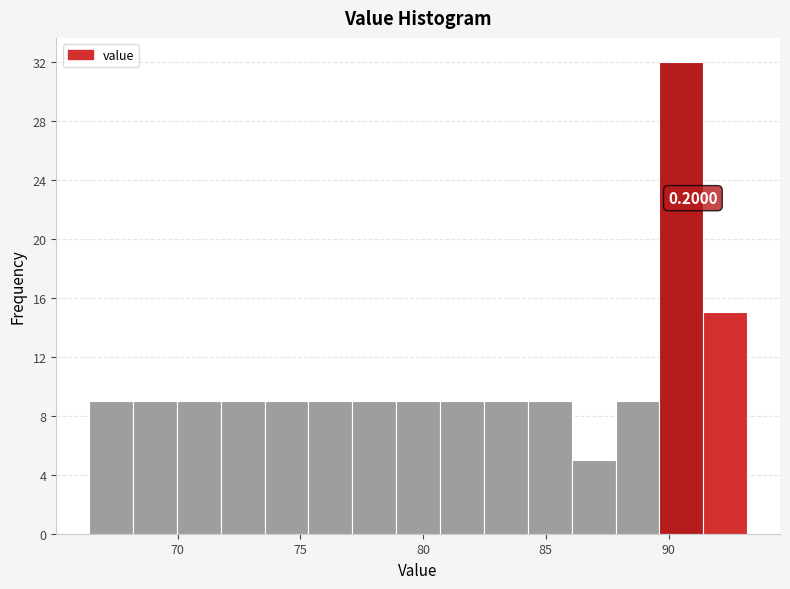

Around what value on the x-axis is the tallest bar? Give the approximate position of its centre, as read against the axis.

90.5